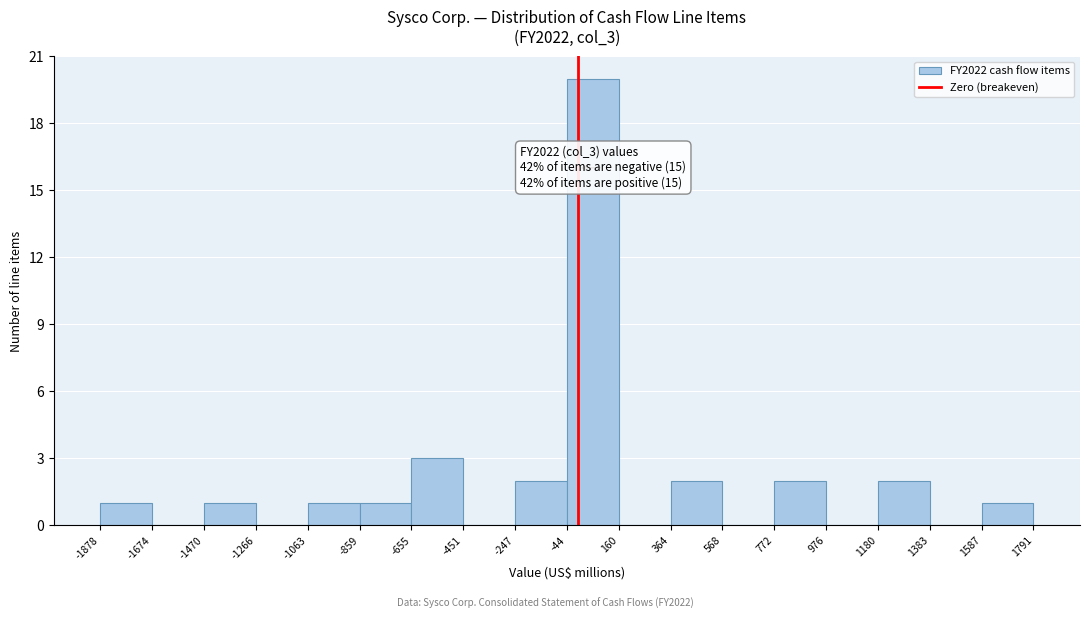

Over which range of the x-axis is the bar tallest?

-44 to 160